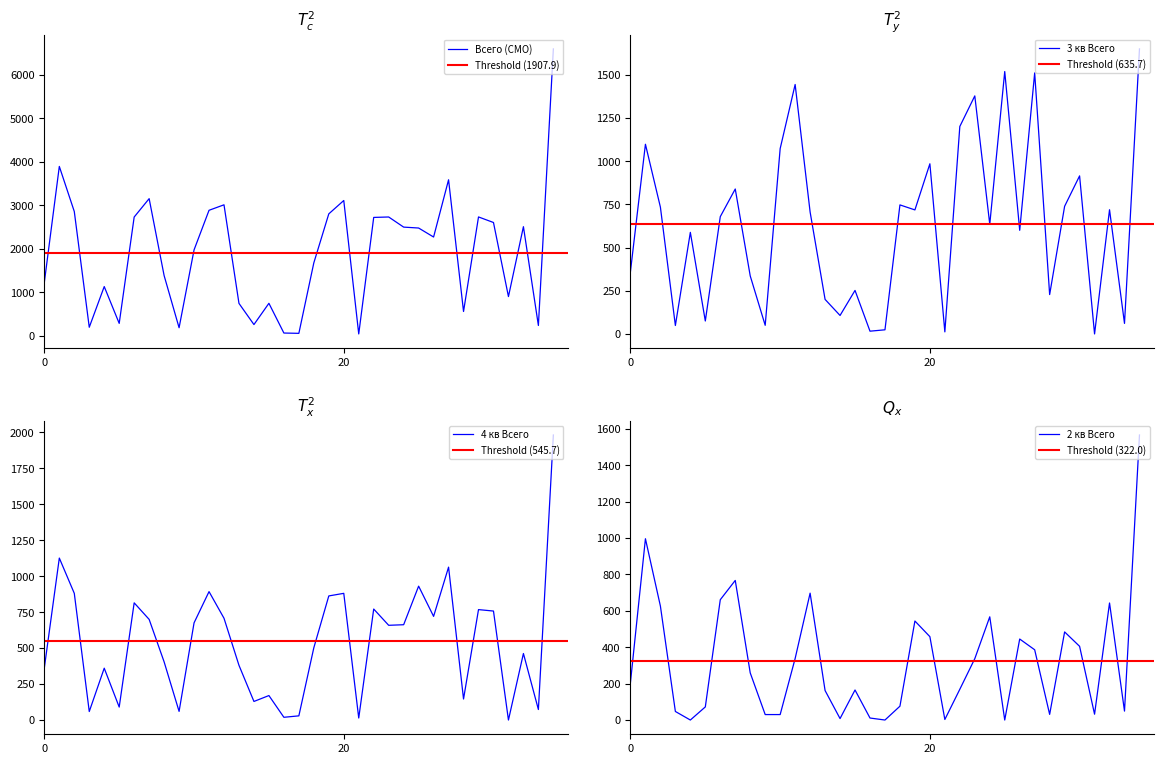

True or false: 3 кв Всего and 2 кв Всего intersect in this chart.

True